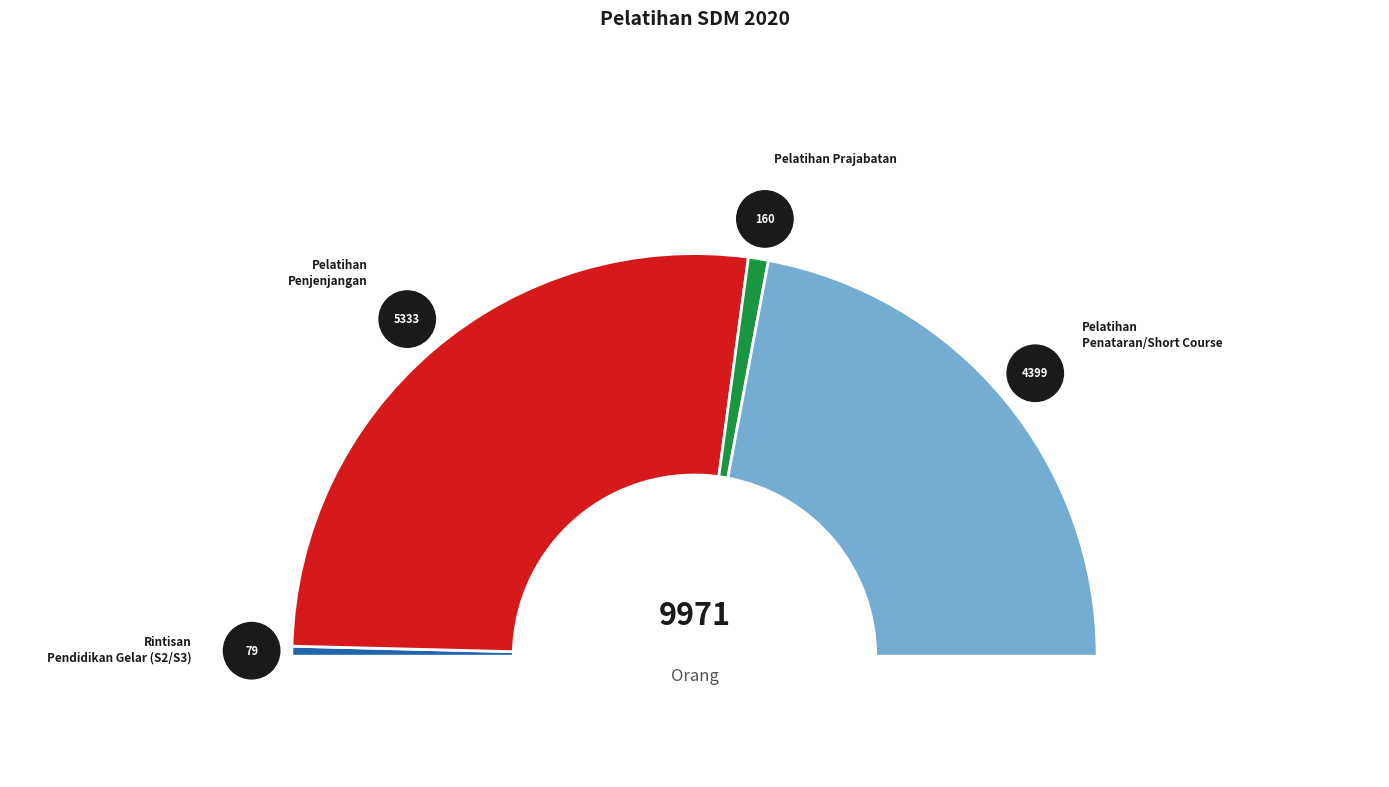

To the nearest percent, what percentage of the pie is Rintisan Pendidikan Gelar (S2/S3)?

1%